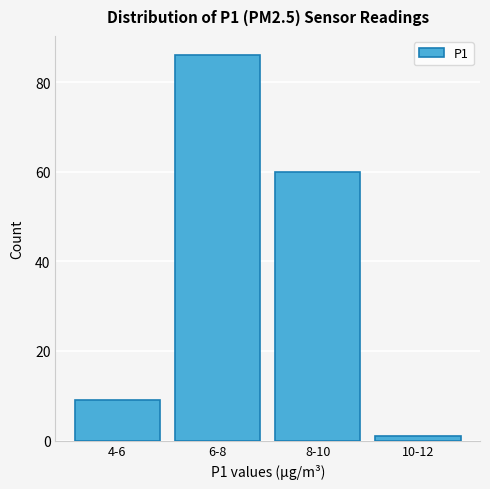

Reading right to left, extract all data points from this chart.

1	60	86	9